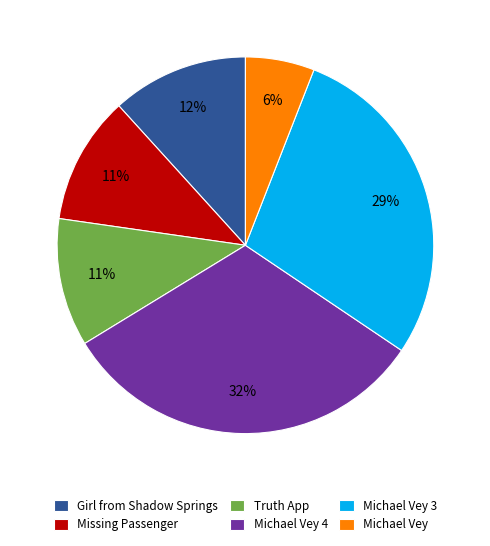

True or false: Michael Vey accounts for 17% of the total.

False